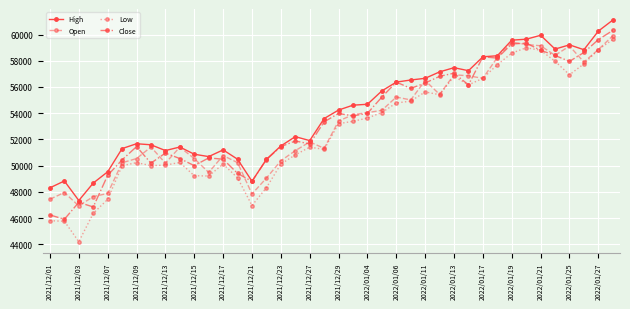

How many values in the Open series are below 53400?

20